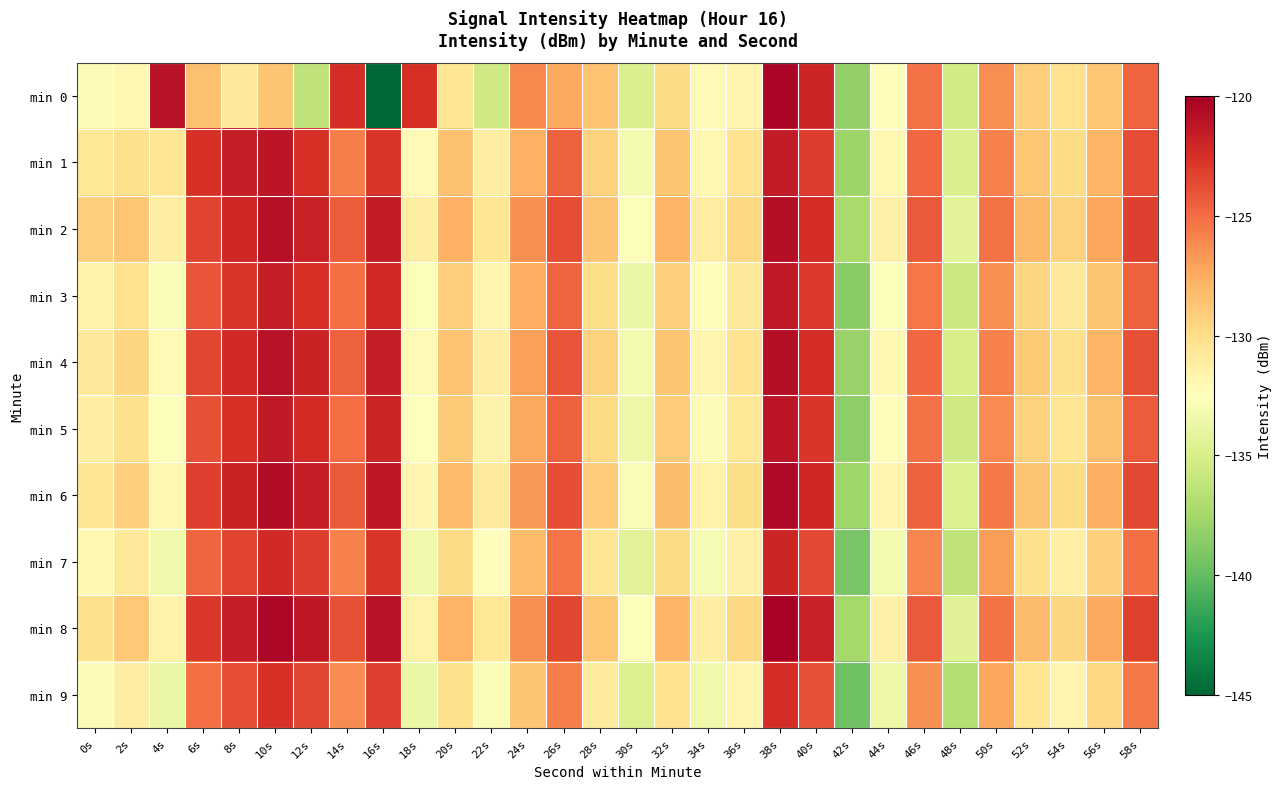

Reading left to right, extract all data points from this chart.

min 0: 0s=-132.2	2s=-132.0	4s=-121.0	6s=-128.4	8s=-130.8	10s=-128.6	12s=-136.3	14s=-122.4	16s=-145.4	18s=-122.5	20s=-130.5	22s=-135.4	24s=-126.1	26s=-127.3	28s=-128.6	30s=-134.9	32s=-129.8	34s=-132.1	36s=-131.7	38s=-120.3	40s=-122.0	42s=-138.2	44s=-132.3	46s=-125.2	48s=-135.3	50s=-126.3	52s=-129.2	54s=-130.2	56s=-128.7	58s=-124.6
min 1: 0s=-130.6	2s=-130.1	4s=-130.5	6s=-122.5	8s=-121.6	10s=-121.2	12s=-122.5	14s=-125.7	16s=-122.7	18s=-132.0	20s=-128.4	22s=-131.2	24s=-127.8	26s=-124.5	28s=-129.3	30s=-133.1	32s=-128.6	34s=-131.9	36s=-130.2	38s=-121.5	40s=-123.1	42s=-137.8	44s=-131.9	46s=-124.8	48s=-134.9	50s=-125.8	52s=-128.7	54s=-129.8	56s=-127.9	58s=-123.8
min 2: 0s=-129.1	2s=-128.7	4s=-131.2	6s=-123.4	8s=-122.1	10s=-120.9	12s=-121.8	14s=-124.3	16s=-121.5	18s=-131.2	20s=-127.8	22s=-130.5	24s=-126.4	26s=-123.8	28s=-128.6	30s=-132.7	32s=-127.9	34s=-131.1	36s=-129.6	38s=-120.8	40s=-122.4	42s=-137.2	44s=-131.4	46s=-124.2	48s=-134.3	50s=-125.2	52s=-128.1	54s=-129.3	56s=-127.3	58s=-123.2
min 3: 0s=-131.5	2s=-130.2	4s=-132.8	6s=-124.1	8s=-122.8	10s=-121.6	12s=-122.5	14s=-125.1	16s=-122.2	18s=-132.7	20s=-129.1	22s=-131.8	24s=-127.6	26s=-124.7	28s=-129.9	30s=-133.8	32s=-129.2	34s=-132.4	36s=-130.8	38s=-121.4	40s=-123.0	42s=-138.6	44s=-132.6	46s=-125.4	48s=-135.7	50s=-126.4	52s=-129.5	54s=-130.7	56s=-128.6	58s=-124.5
min 4: 0s=-130.8	2s=-129.5	4s=-132.1	6s=-123.5	8s=-122.2	10s=-121.0	12s=-121.9	14s=-124.5	16s=-121.6	18s=-132.1	20s=-128.5	22s=-131.2	24s=-127.0	26s=-124.1	28s=-129.3	30s=-133.2	32s=-128.6	34s=-131.8	36s=-130.2	38s=-120.8	40s=-122.4	42s=-138.0	44s=-132.0	46s=-124.8	48s=-135.1	50s=-125.8	52s=-128.9	54s=-130.1	56s=-128.0	58s=-123.9
min 5: 0s=-131.2	2s=-130.1	4s=-132.6	6s=-123.9	8s=-122.6	10s=-121.4	12s=-122.3	14s=-125.0	16s=-122.0	18s=-132.5	20s=-128.9	22s=-131.6	24s=-127.4	26s=-124.5	28s=-129.7	30s=-133.6	32s=-129.0	34s=-132.2	36s=-130.6	38s=-121.2	40s=-122.8	42s=-138.4	44s=-132.4	46s=-125.2	48s=-135.5	50s=-126.2	52s=-129.3	54s=-130.5	56s=-128.4	58s=-124.3
min 6: 0s=-130.5	2s=-129.2	4s=-131.9	6s=-123.2	8s=-121.9	10s=-120.7	12s=-121.6	14s=-124.2	16s=-121.3	18s=-131.8	20s=-128.2	22s=-130.9	24s=-126.7	26s=-123.8	28s=-129.0	30s=-132.9	32s=-128.3	34s=-131.5	36s=-129.9	38s=-120.5	40s=-122.1	42s=-137.7	44s=-131.7	46s=-124.5	48s=-134.8	50s=-125.5	52s=-128.6	54s=-129.8	56s=-127.7	58s=-123.6
min 7: 0s=-131.9	2s=-130.8	4s=-133.4	6s=-124.7	8s=-123.4	10s=-122.2	12s=-123.1	14s=-125.8	16s=-122.8	18s=-133.3	20s=-129.7	22s=-132.4	24s=-128.2	26s=-125.3	28s=-130.5	30s=-134.4	32s=-129.8	34s=-133.0	36s=-131.4	38s=-122.0	40s=-123.6	42s=-139.2	44s=-133.2	46s=-126.0	48s=-136.3	50s=-126.9	52s=-130.1	54s=-131.3	56s=-129.2	58s=-125.1
min 8: 0s=-130.1	2s=-128.8	4s=-131.5	6s=-122.9	8s=-121.6	10s=-120.4	12s=-121.3	14s=-123.9	16s=-121.0	18s=-131.5	20s=-127.9	22s=-130.6	24s=-126.4	26s=-123.5	28s=-128.7	30s=-132.6	32s=-128.0	34s=-131.2	36s=-129.6	38s=-120.2	40s=-121.8	42s=-137.4	44s=-131.4	46s=-124.2	48s=-134.5	50s=-125.2	52s=-128.3	54s=-129.5	56s=-127.4	58s=-123.3
min 9: 0s=-132.3	2s=-131.2	4s=-133.8	6s=-125.1	8s=-123.8	10s=-122.6	12s=-123.5	14s=-126.2	16s=-123.2	18s=-133.7	20s=-130.1	22s=-132.8	24s=-128.6	26s=-125.7	28s=-130.9	30s=-134.8	32s=-130.2	34s=-133.4	36s=-131.8	38s=-122.4	40s=-124.0	42s=-139.6	44s=-133.6	46s=-126.4	48s=-136.7	50s=-127.3	52s=-130.5	54s=-131.7	56s=-129.6	58s=-125.5